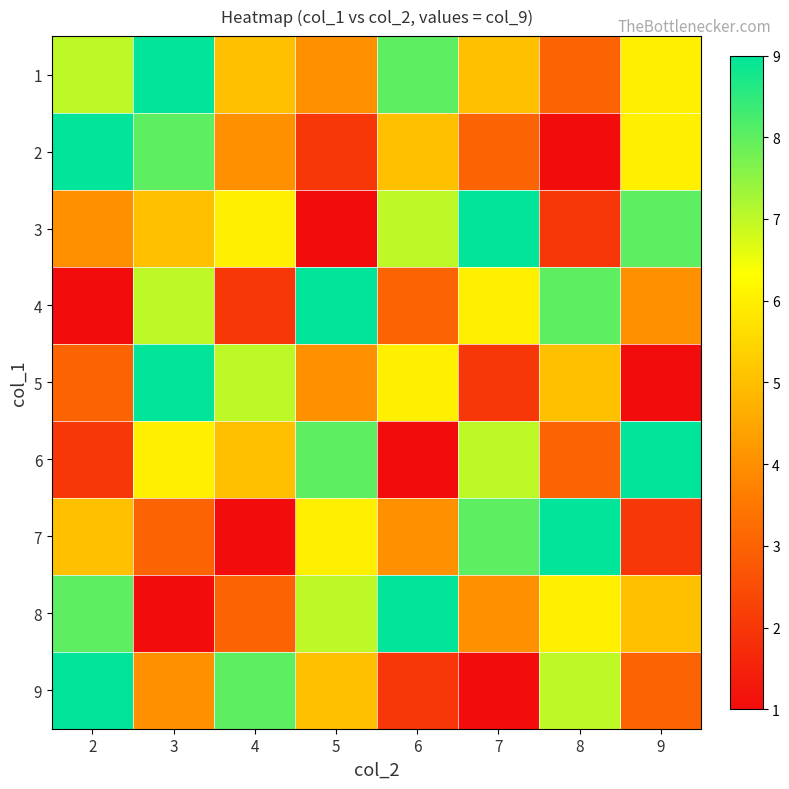

Which has a higher value, 8 or 4?

4